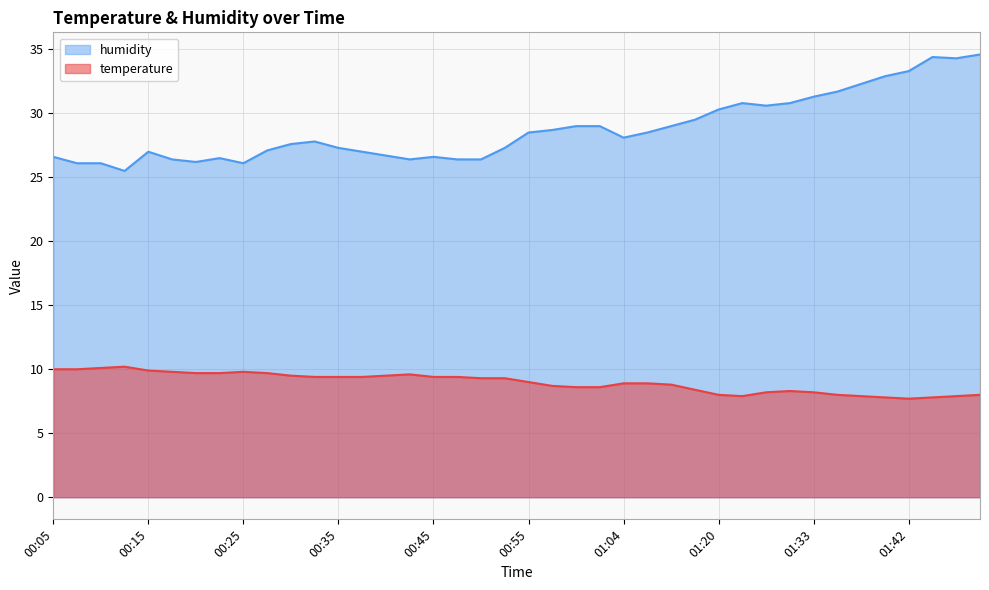

What is the average value of the humidity series?

28.8